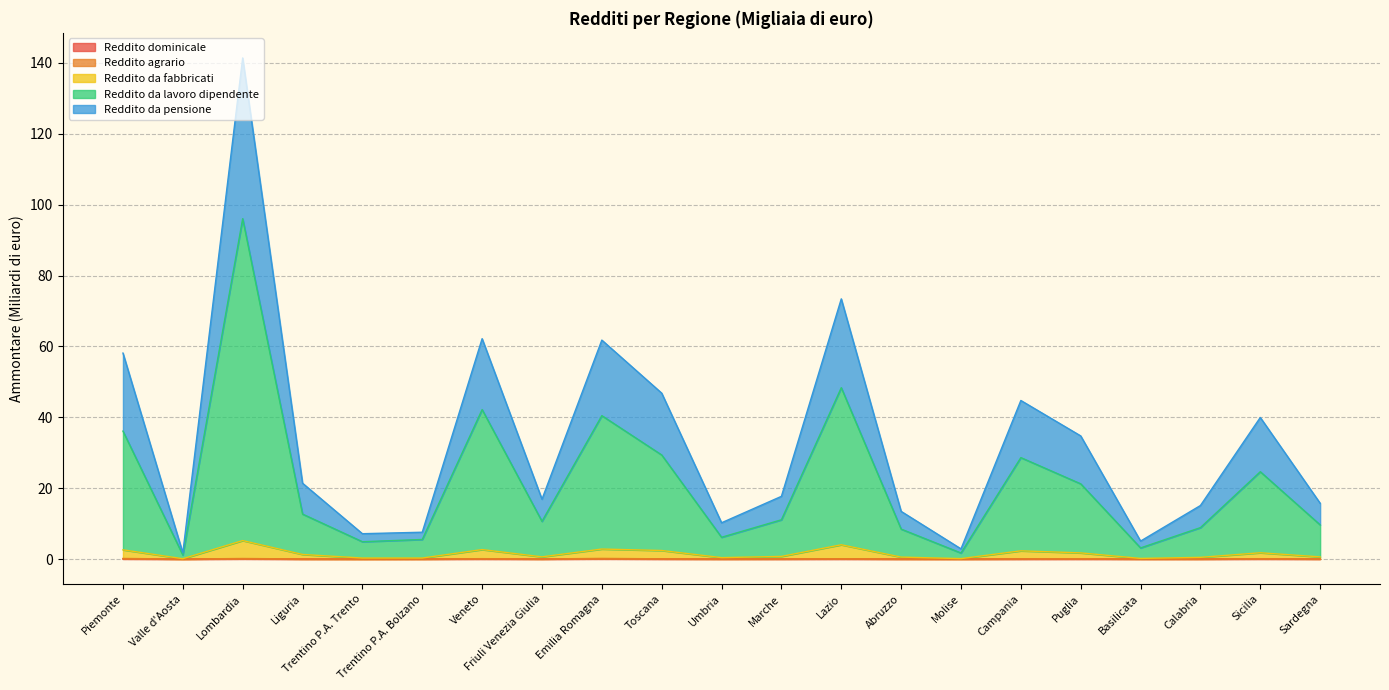

At which category is the sum across all series the highest?

Lombardia